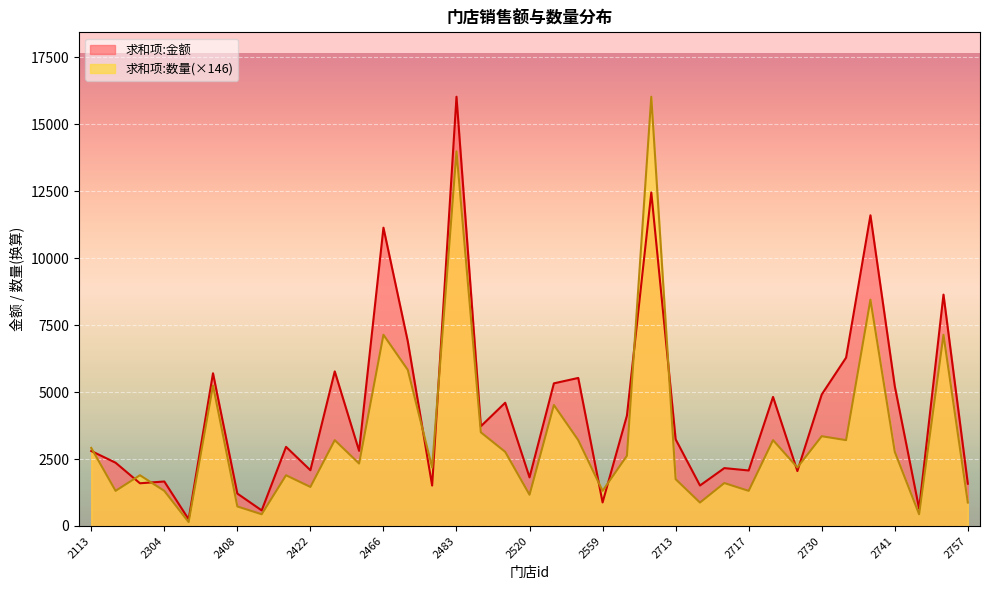

What is the lowest value of the 求和项:金额 series?

248.0